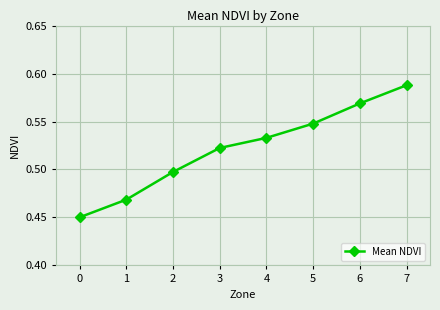

List the labels in order of value, largest first.

7, 6, 5, 4, 3, 2, 1, 0